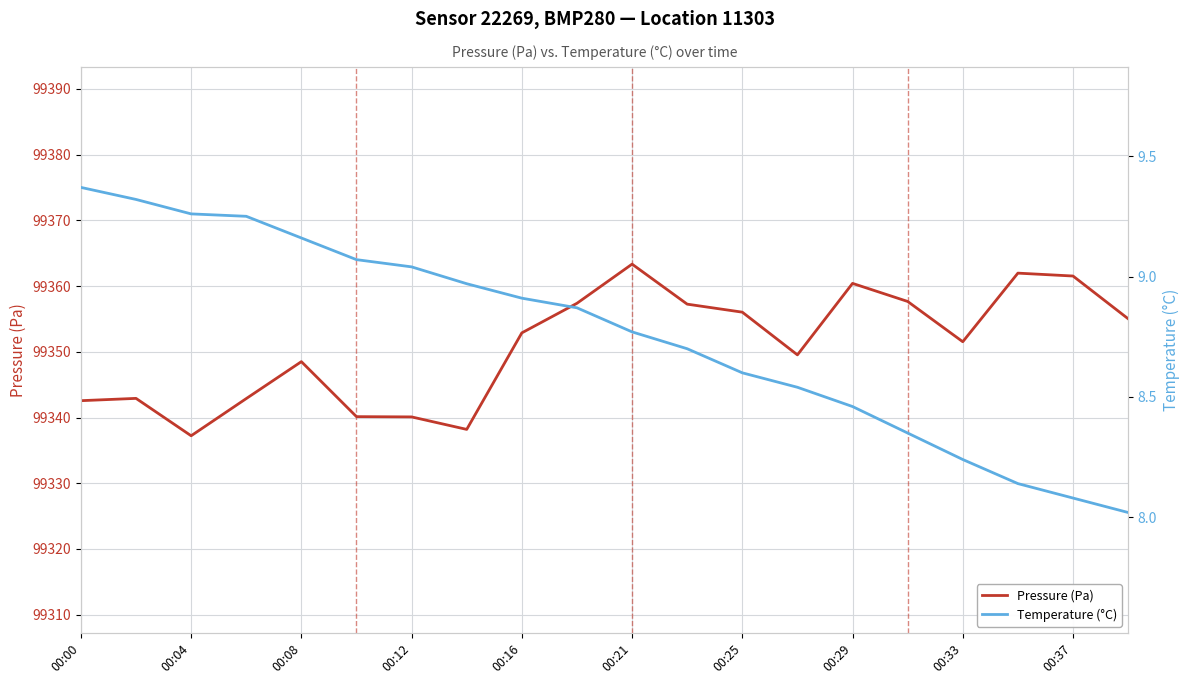

How many lines are shown in the chart?

2